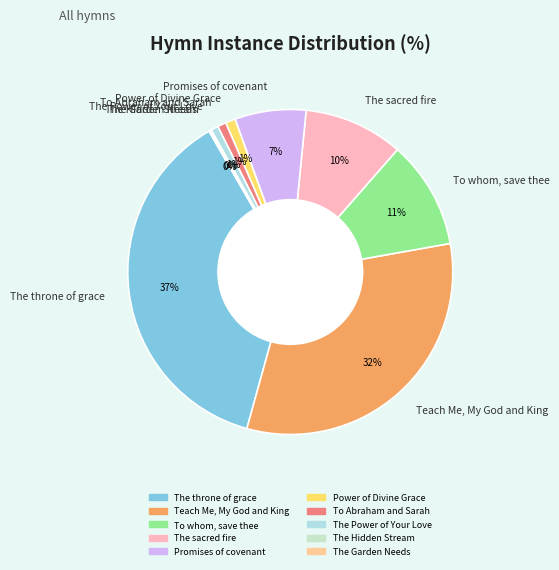

Which category has the biggest portion of the pie?

The throne of grace